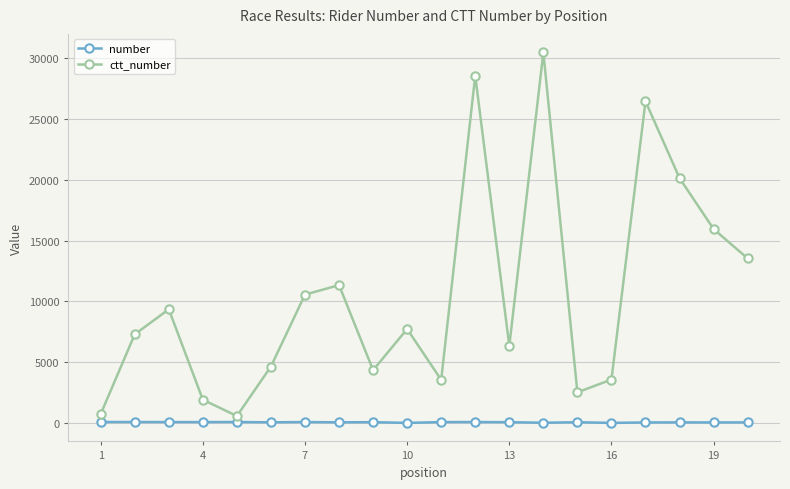

At how many categories does at least one series exceed 15161?

5